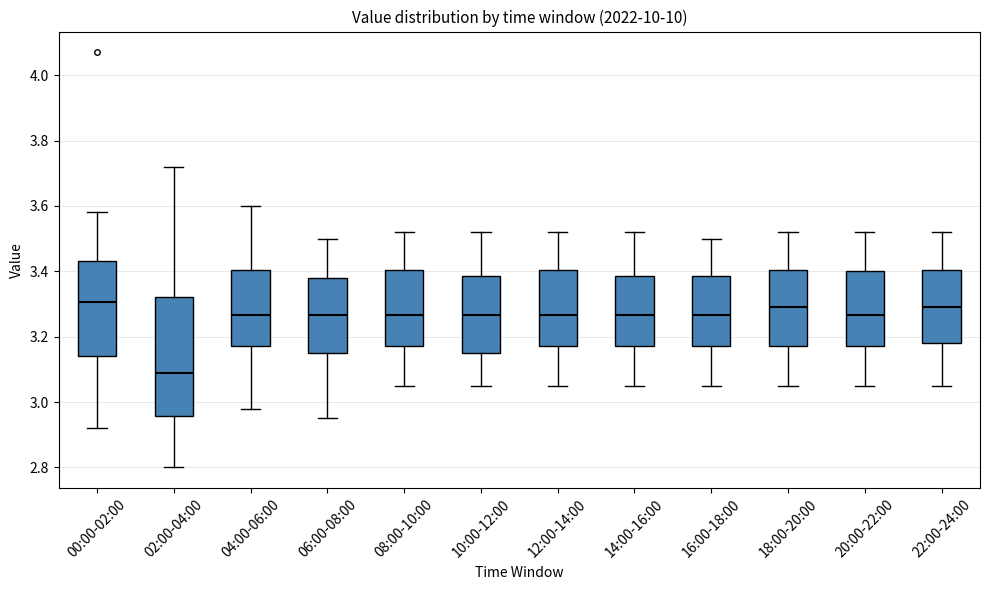

Comparing the boxes themselves (not the whiskers), which one is the tallest?

02:00-04:00